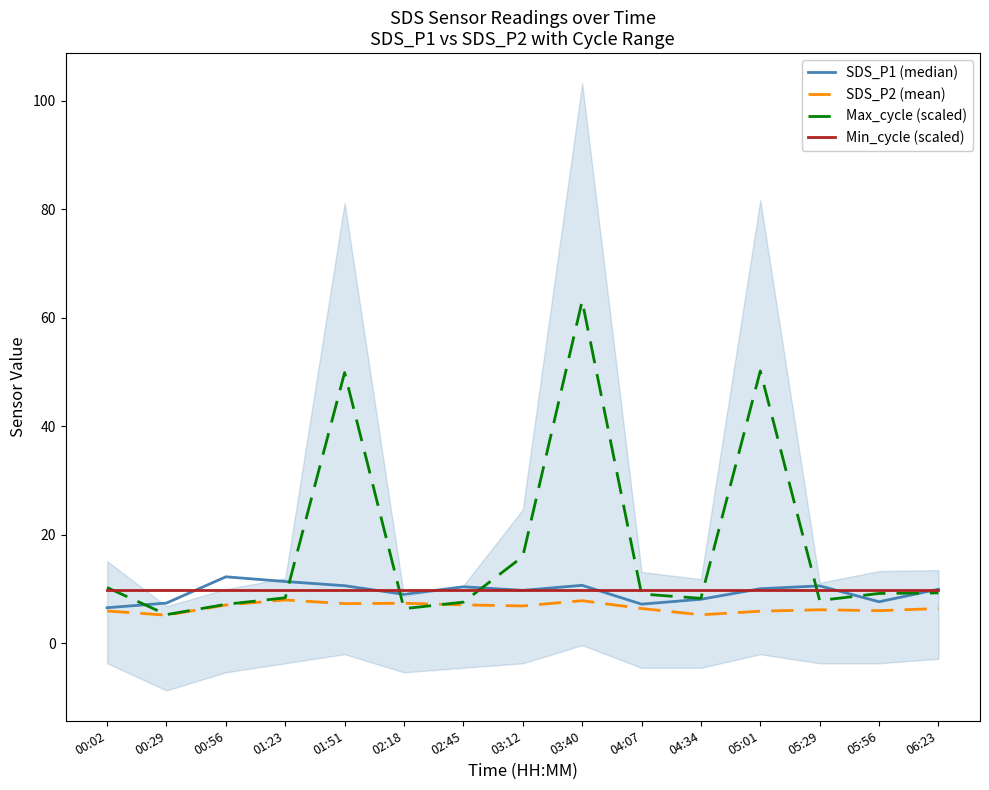

True or false: Max_cycle (scaled) and Min_cycle (scaled) cross at least once.

True